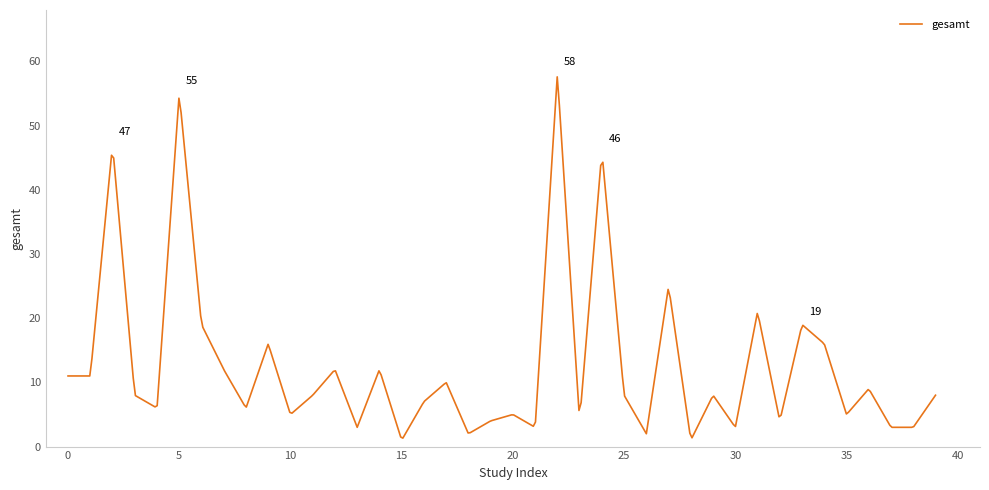

Rank the categories by value from highest to lowest.

22, 5, 2, 24, 27, 31, 6, 33, 9, 34, 7, 12, 14, 0, 1, 17, 36, 3, 11, 25, 29, 39, 16, 4, 8, 10, 20, 35, 19, 23, 32, 13, 21, 30, 37, 38, 18, 26, 15, 28